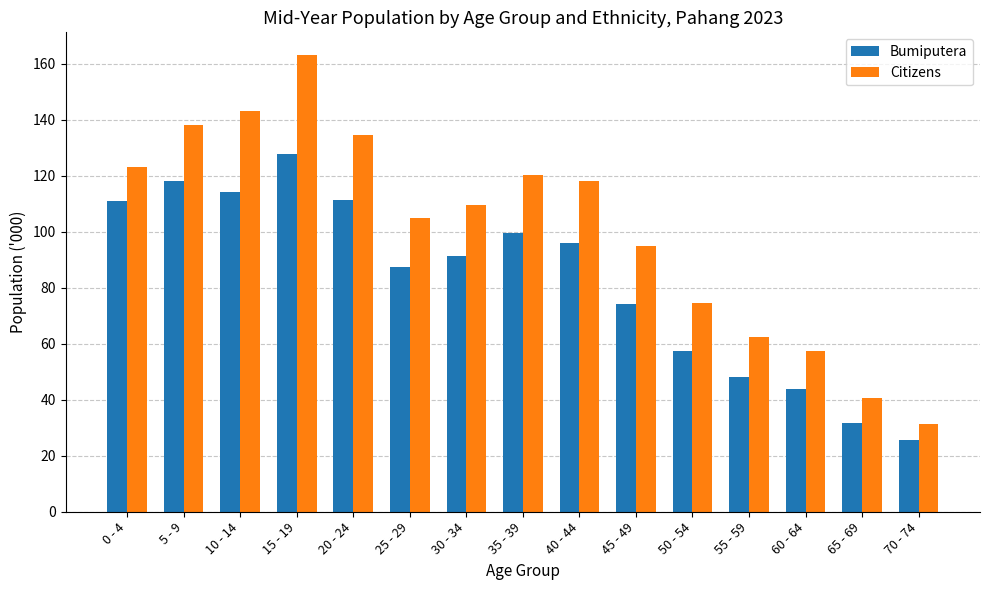

What is the maximum value for Bumiputera?

127.6